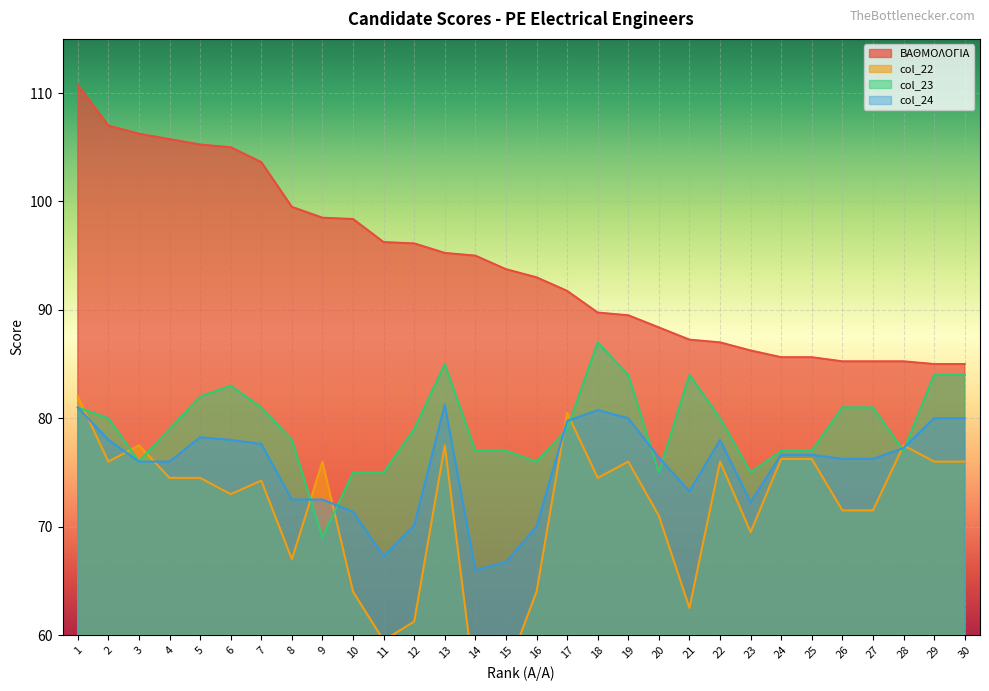

True or false: ΒΑΘΜΟΛΟΓΙΑ has more than 0 points higher than both neighbors.

False